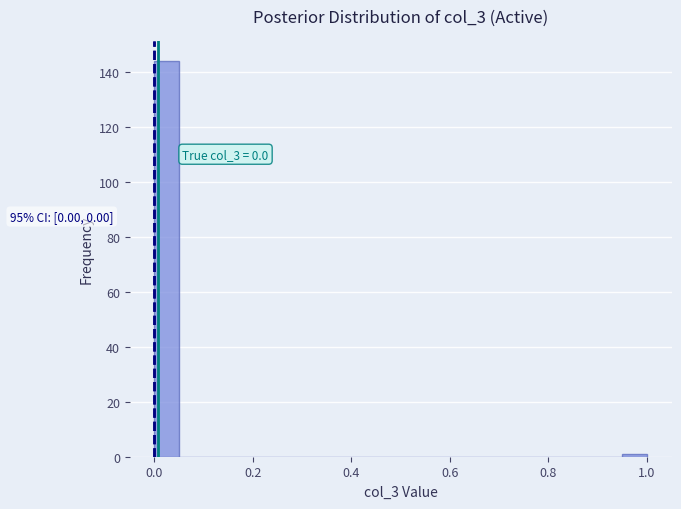

Read against the x-axis, roughly where is the centre of the tallest bar?

0.02